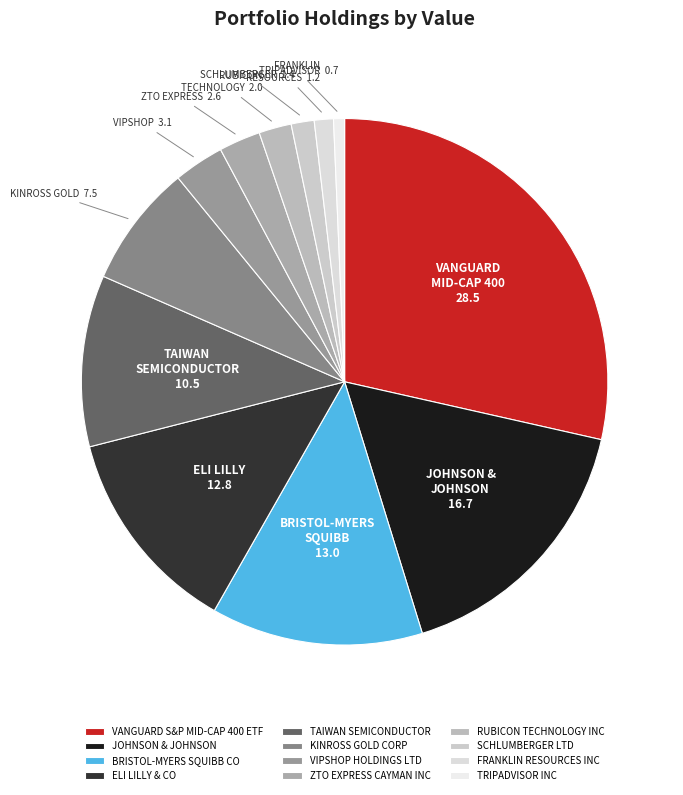

Count the number of slices in the pie.

12